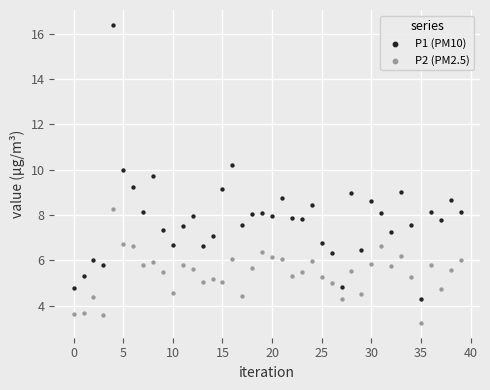

Which series has the widest spread of Y values?

P1 (PM10)